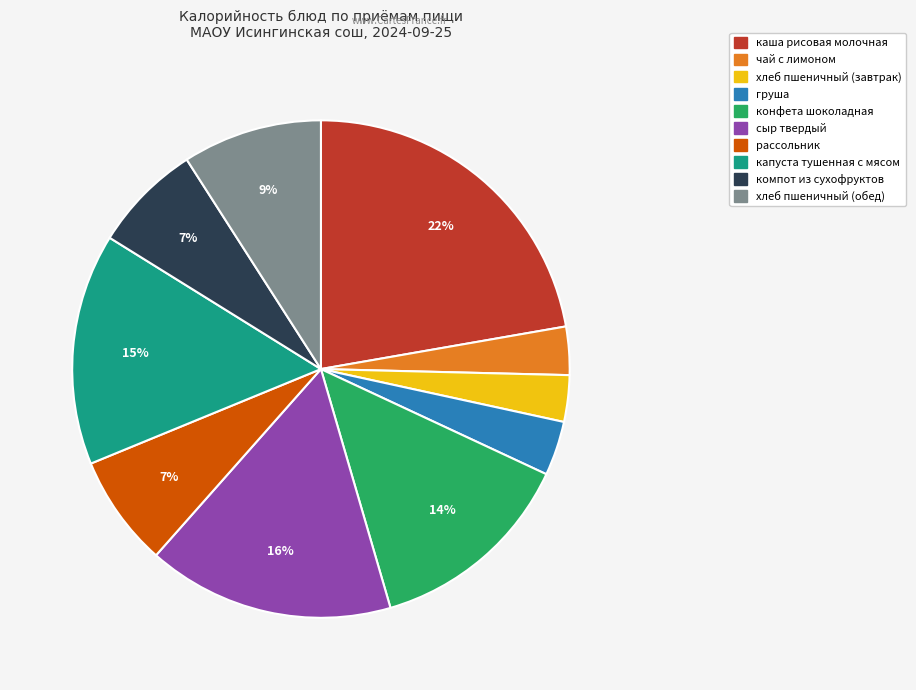

Combined, do хлеб пшеничный (обед) and компот из сухофруктов account for over 50%?

No